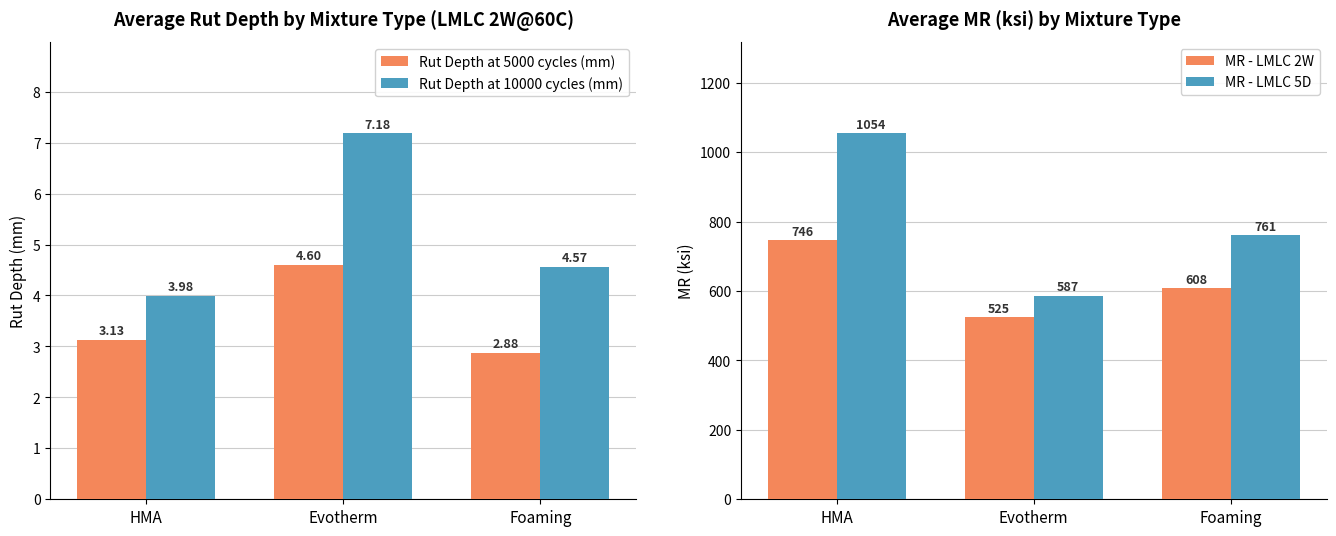

Which series has the largest range (max minus min)?

MR - LMLC 5D